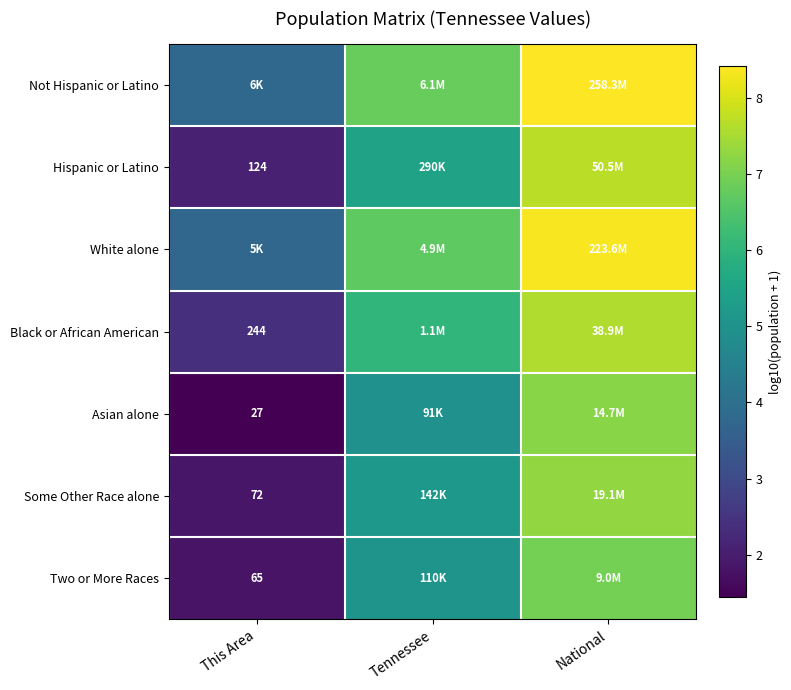

What is the total value across all series at National?

53.5